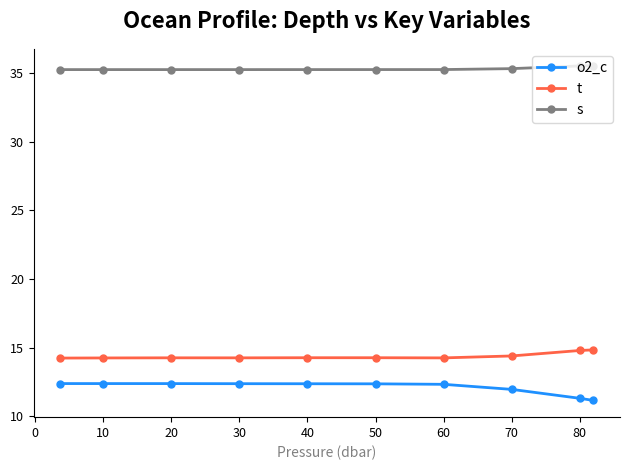

What is the difference between the maximum and second lowest values in the t series?

0.6